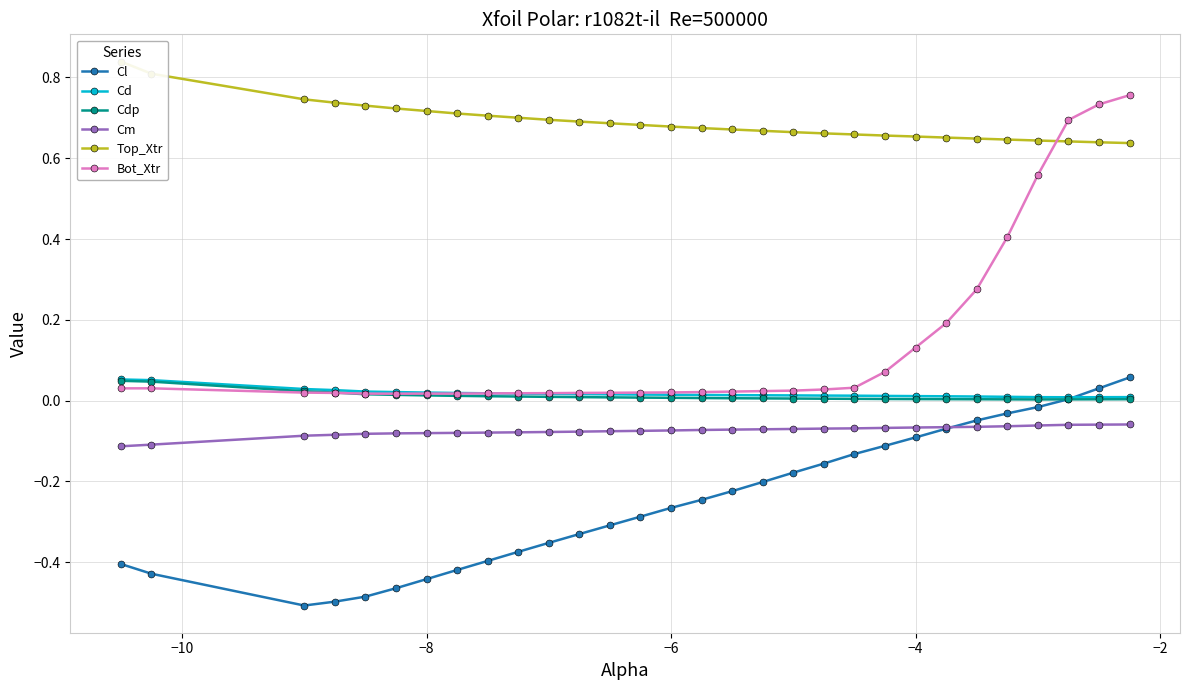

True or false: Bot_Xtr and Cm intersect in this chart.

False